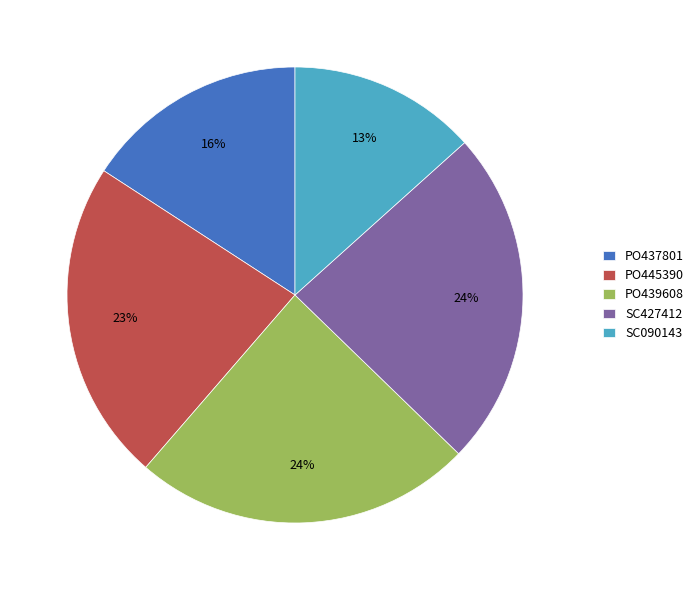

To the nearest percent, what is the combined percentage of SC090143 and PO439608?

37%